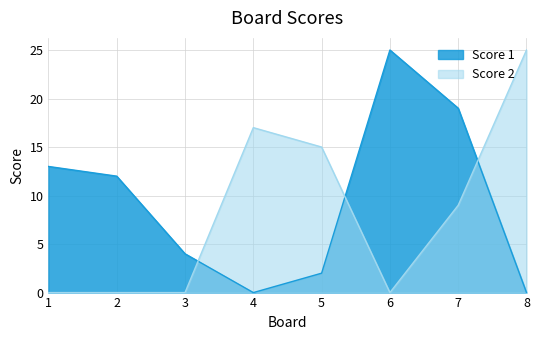

At which label does Score 1 first exceed 12?

1